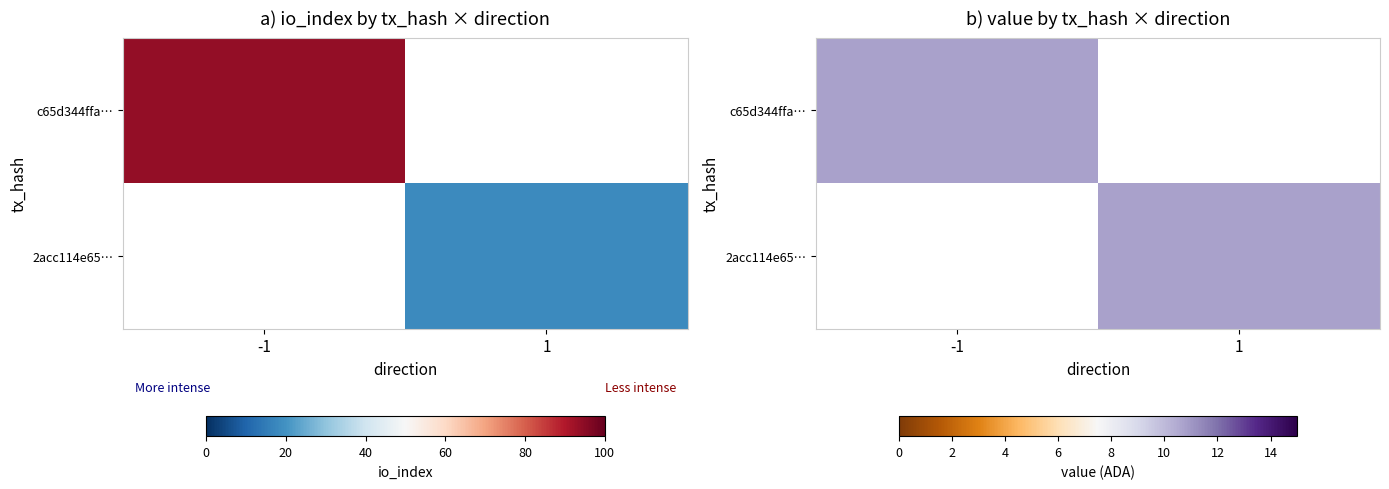

What is the difference between the 2acc114e659fd7ac3df7db390557ebca0207fe1 values at direction and io_index?

17